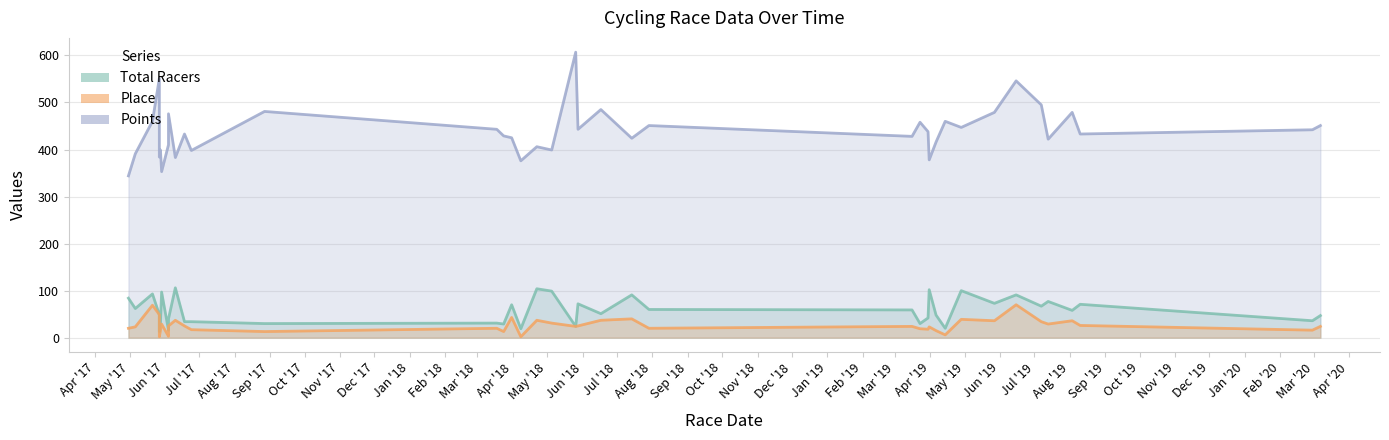

At which category is the sum across all series the highest?

6